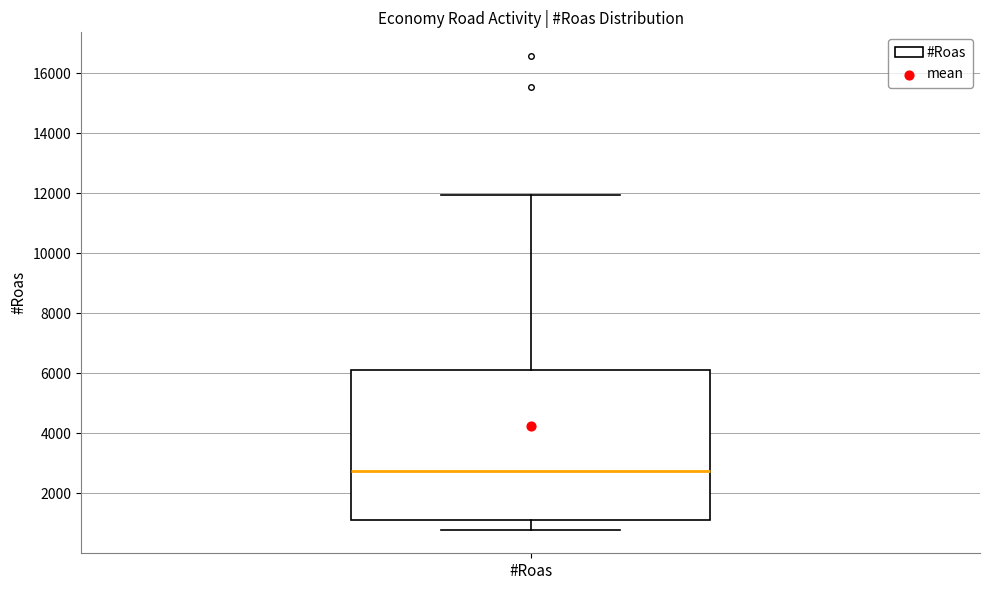

Where does the lower whisker of the box for #Roas end on the y-axis? The values are not printed on the chart, so give them approximately, as read against the axis.

800